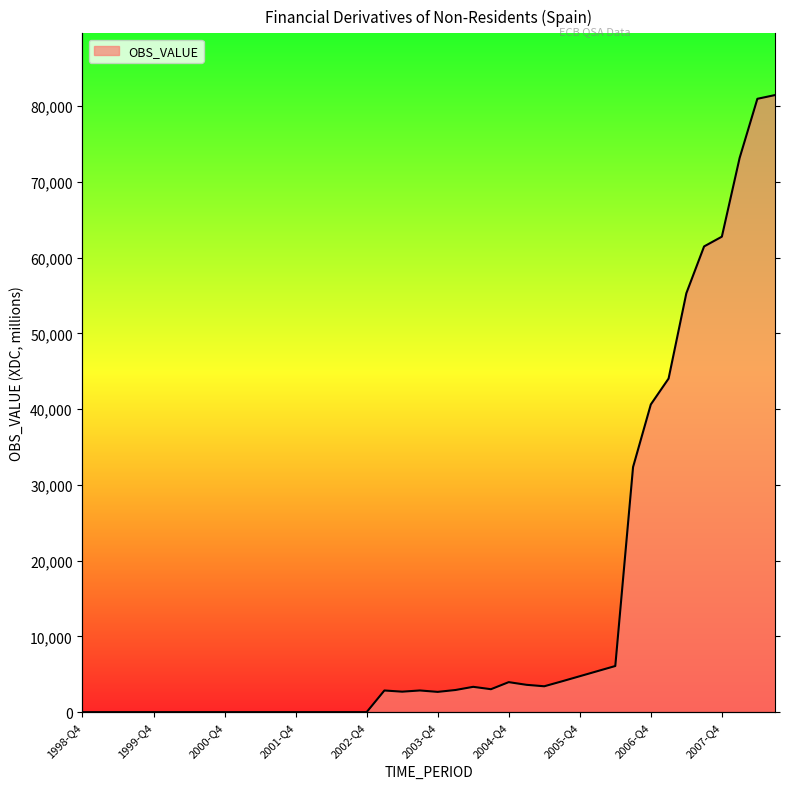

What is the maximum value shown in the chart?

81467